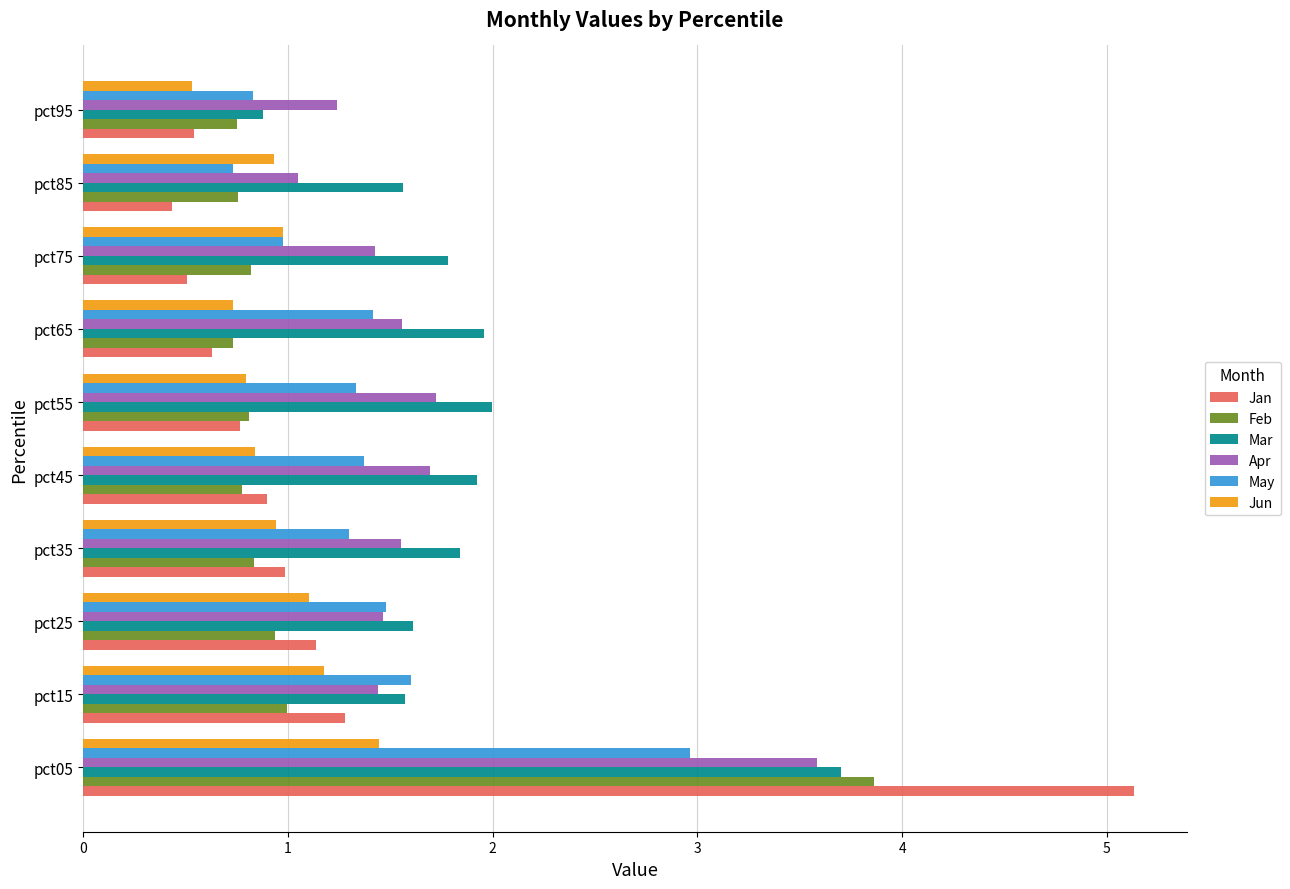

The value of Feb at pct45 is 1.4. True or false?

False